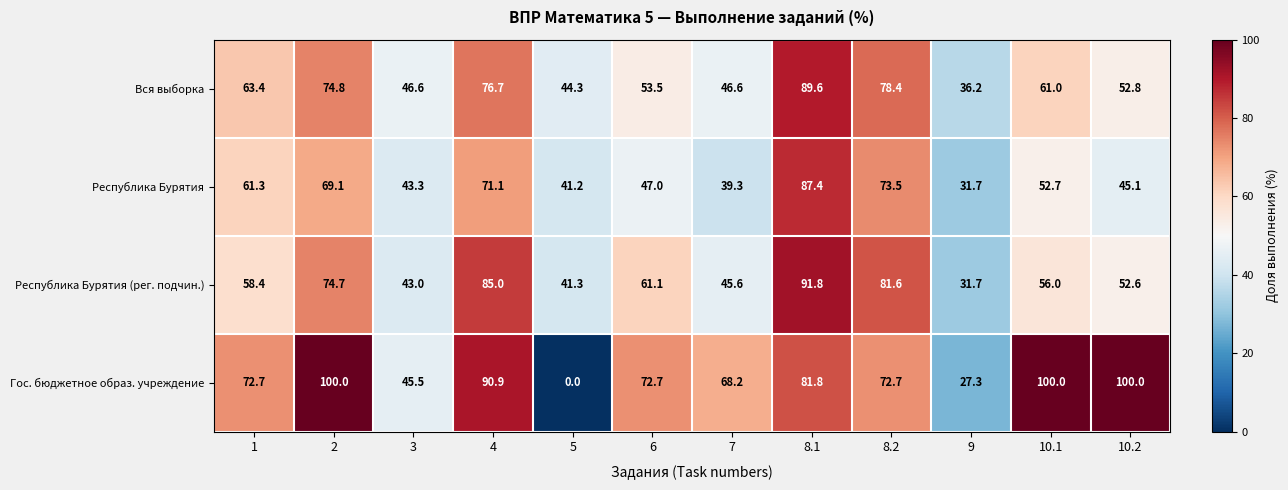

Which series has the largest total across all categories?

Гос. бюджетное образ. учреждение